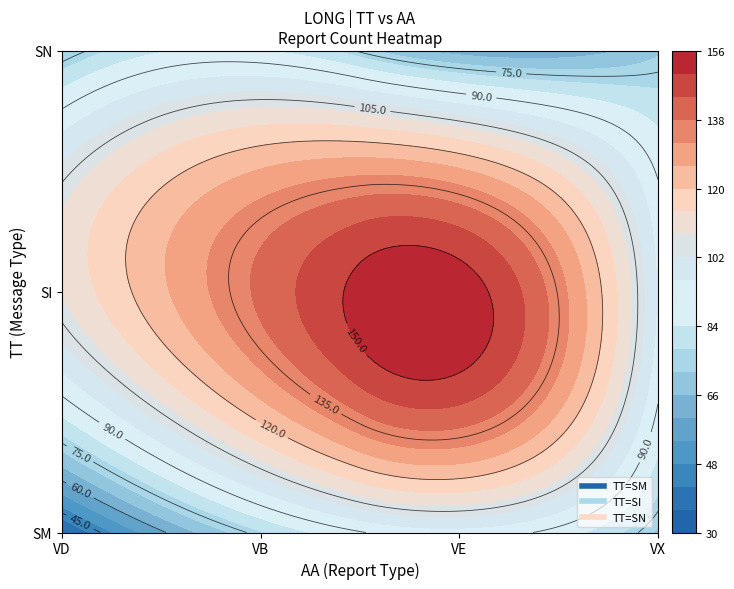

How many data points in SN are less than 70?

1